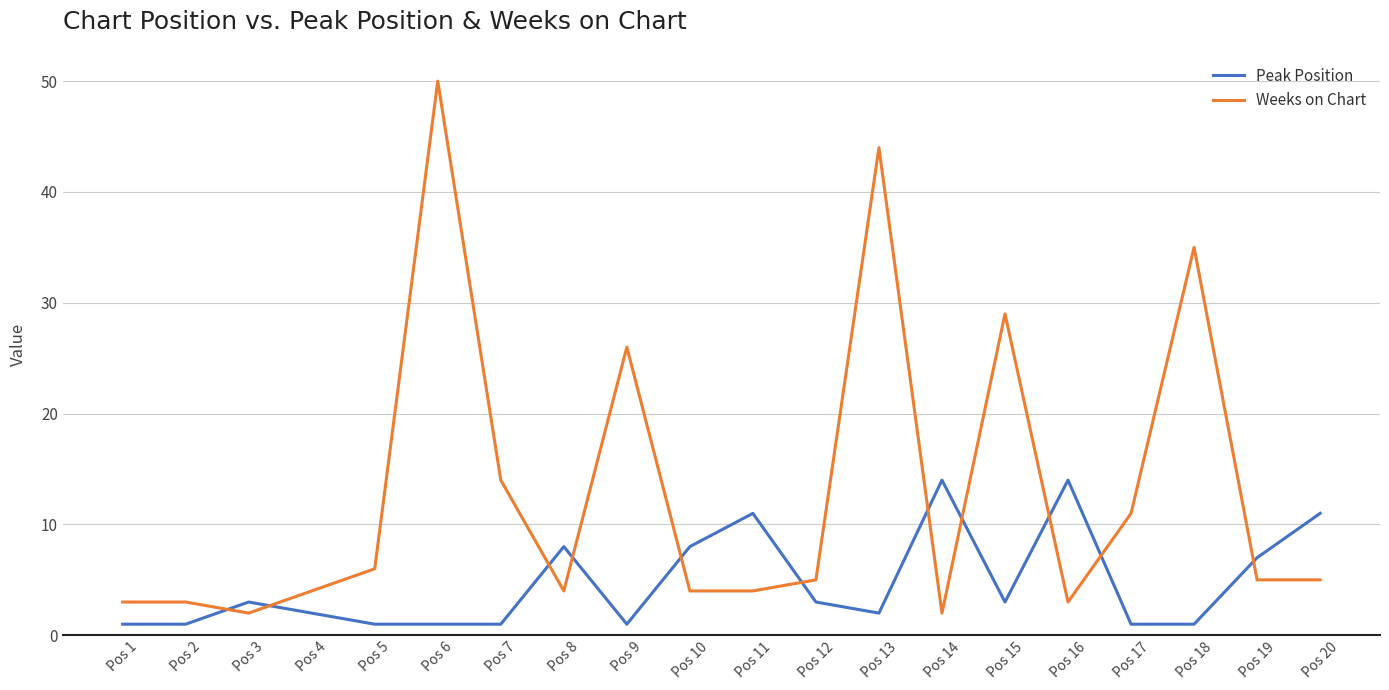

Rank the series by their average value, from lowest to highest.

Peak Position, Weeks on Chart